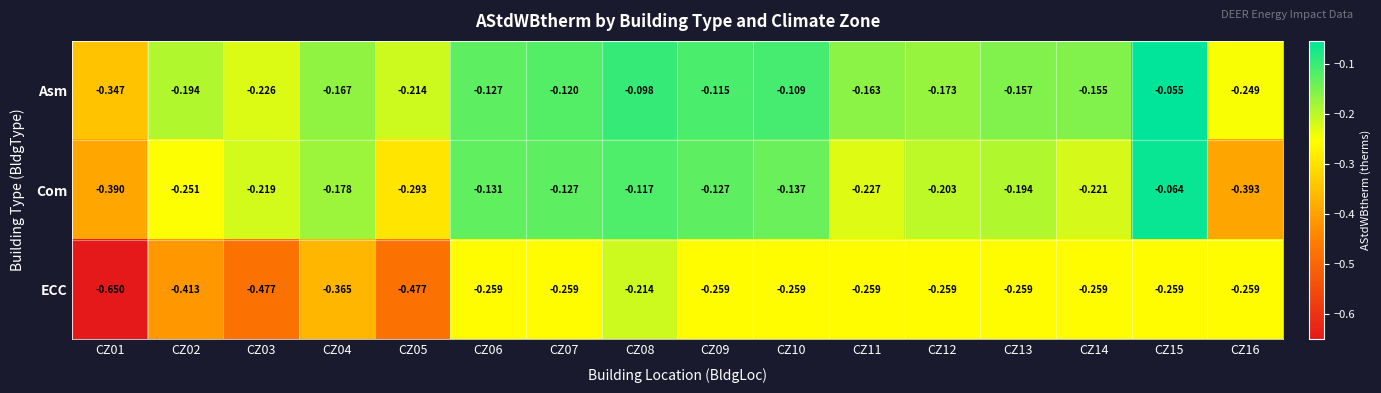

At which category is the sum across all series the highest?

CZ15